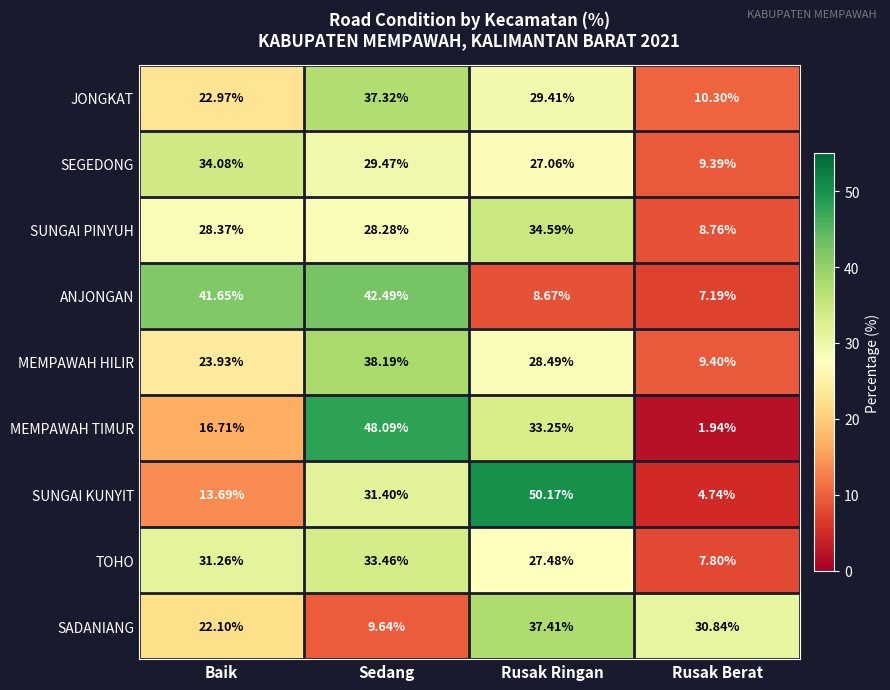

What is the greatest value displayed?

50.2